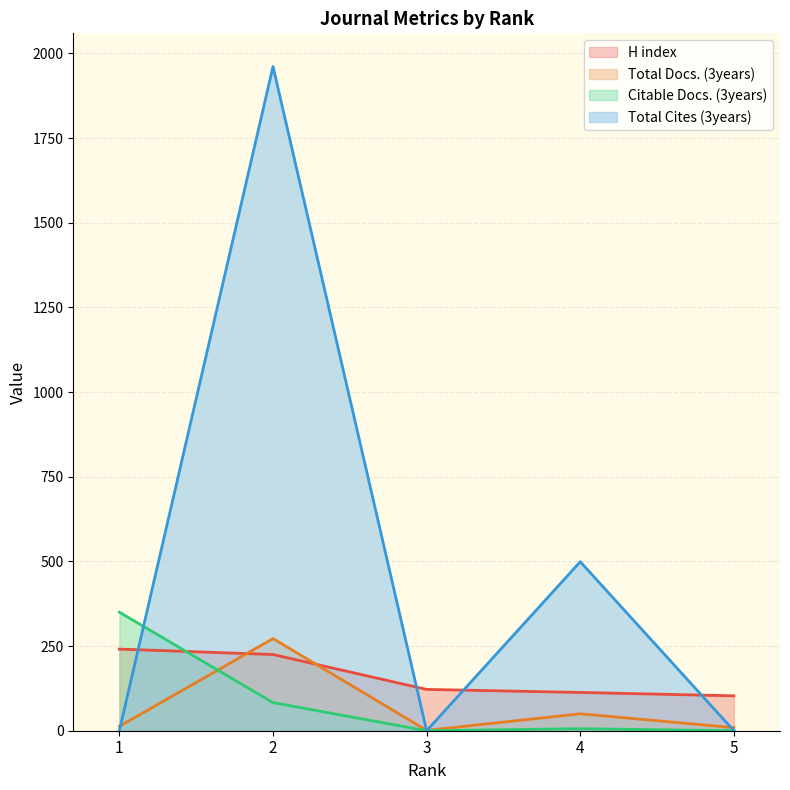

Count the number of data series in this chart.

4